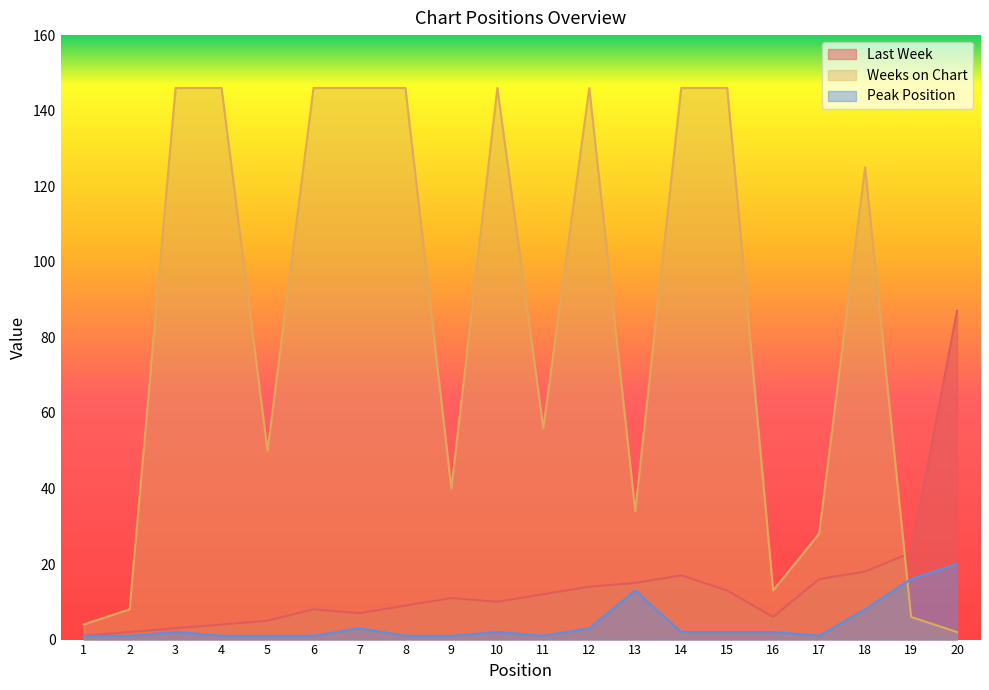

Does the chart display data point markers on the line(s)?

No